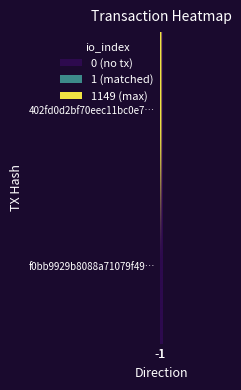

Reading right to left, extract all data points from this chart.

402fd0d2bf70eec11bc0e7…: 1=0	-1=1149
f0bb9929b8088a71079f49…: 1=1	-1=0